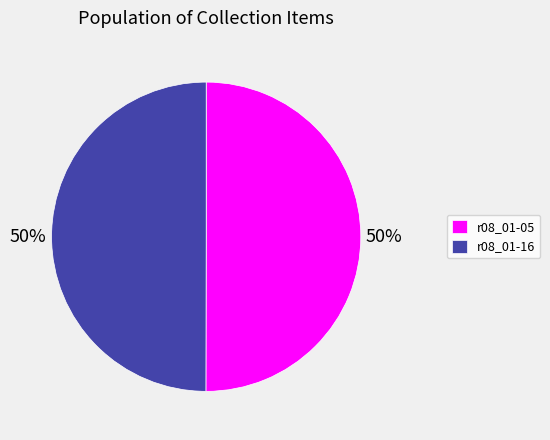

Is it true that r08_01-05 is 50% of the pie?

True